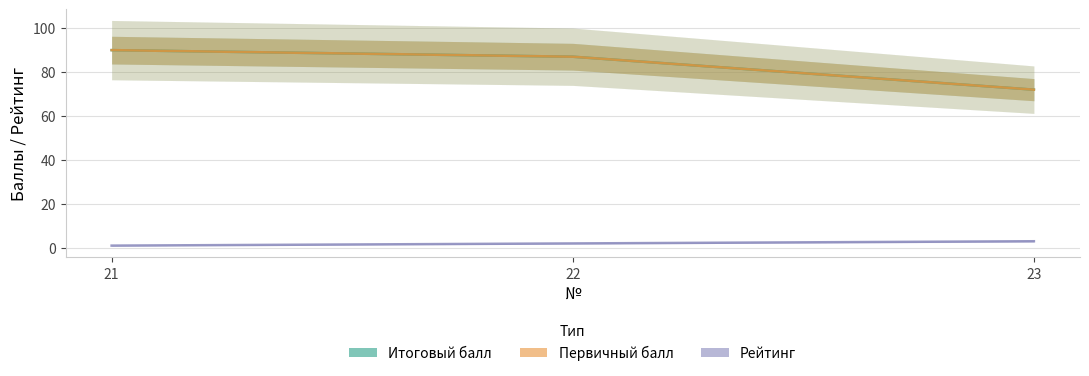

At how many categories does at least one series exceed 42?

3